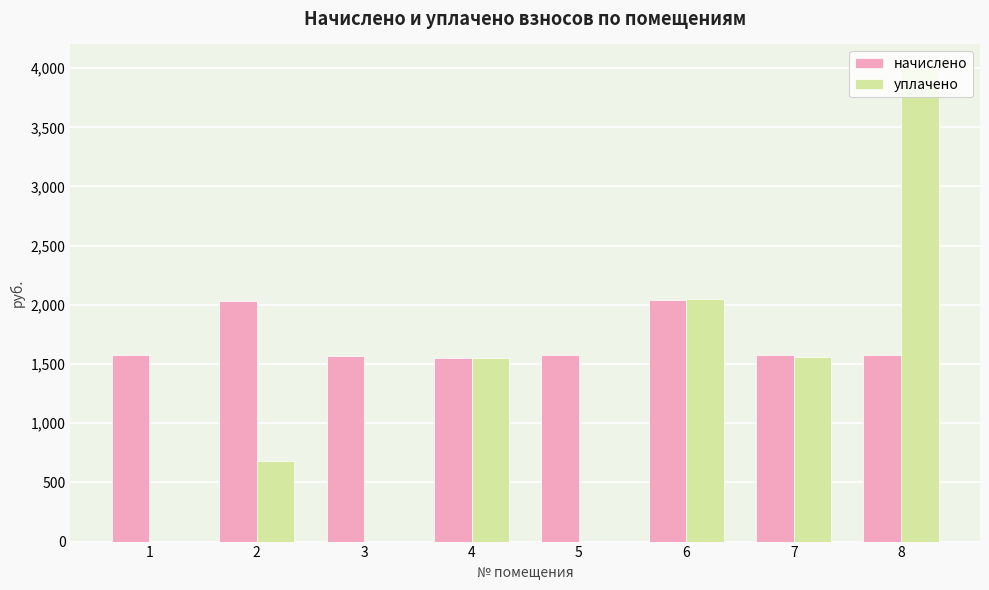

Is the value of начислено at 4 greater than the value of уплачено at 2?

Yes